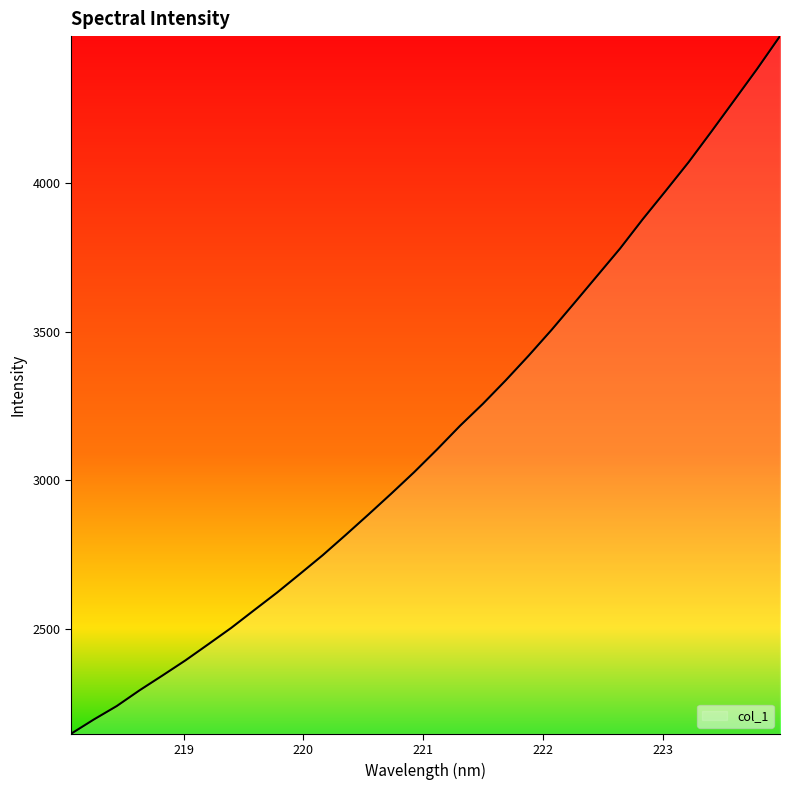

What is the difference between the maximum and minimum values?

2346.9